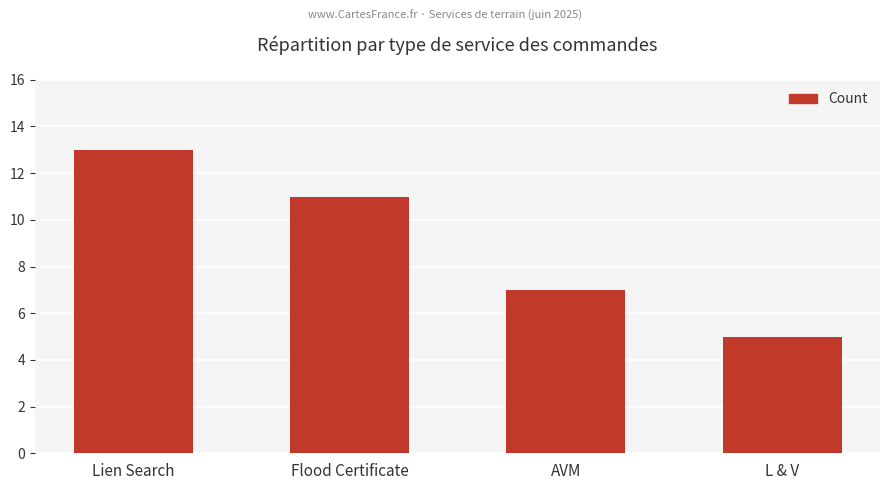

List the labels in order of value, largest first.

Lien Search, Flood Certificate, AVM, L & V